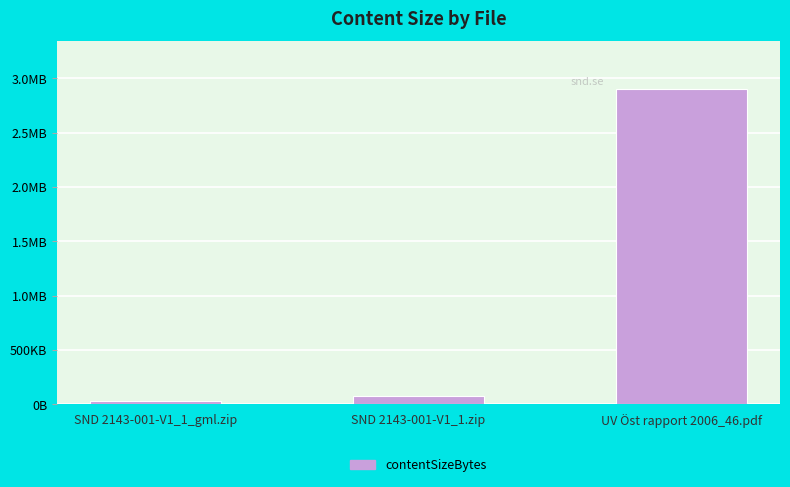

Reading right to left, list all the values displayed in this chart.

UV Öst rapport 2006_46.pdf=2905520	SND 2143-001-V1_1.zip=76020	SND 2143-001-V1_1_gml.zip=32645